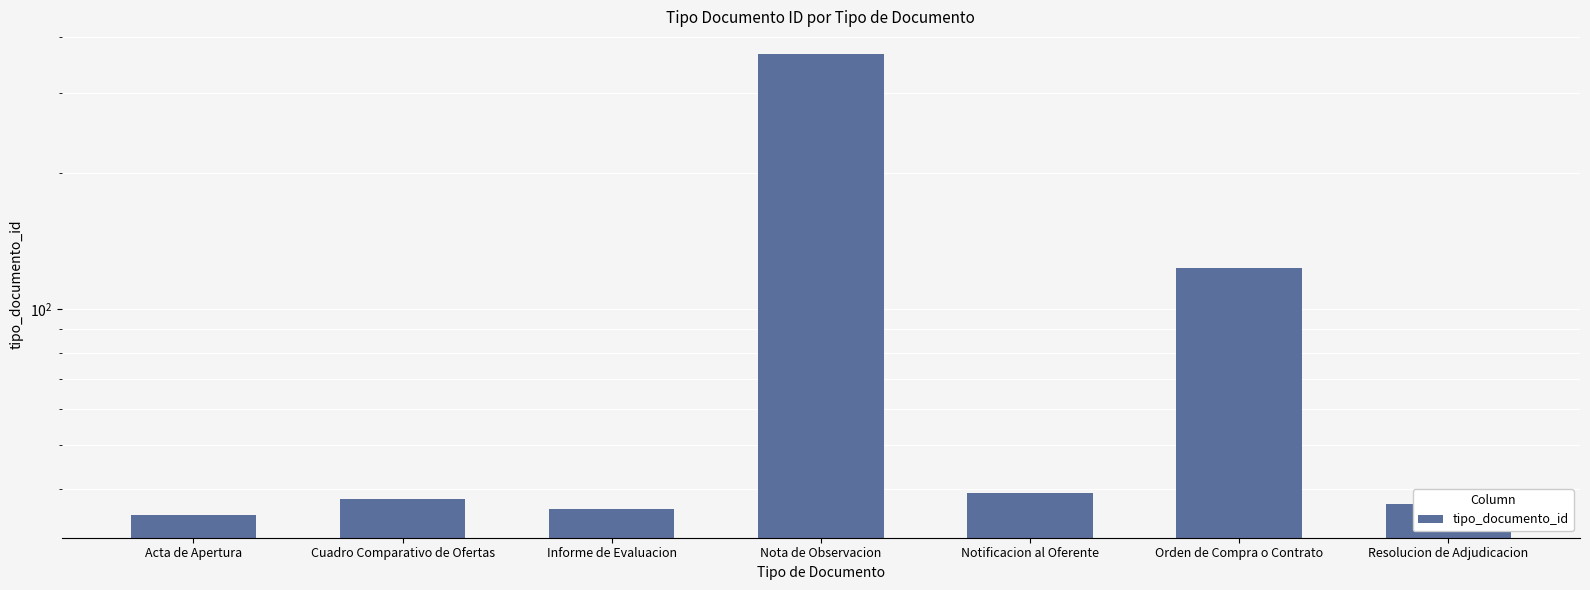

Count the number of values greater than 38.

3